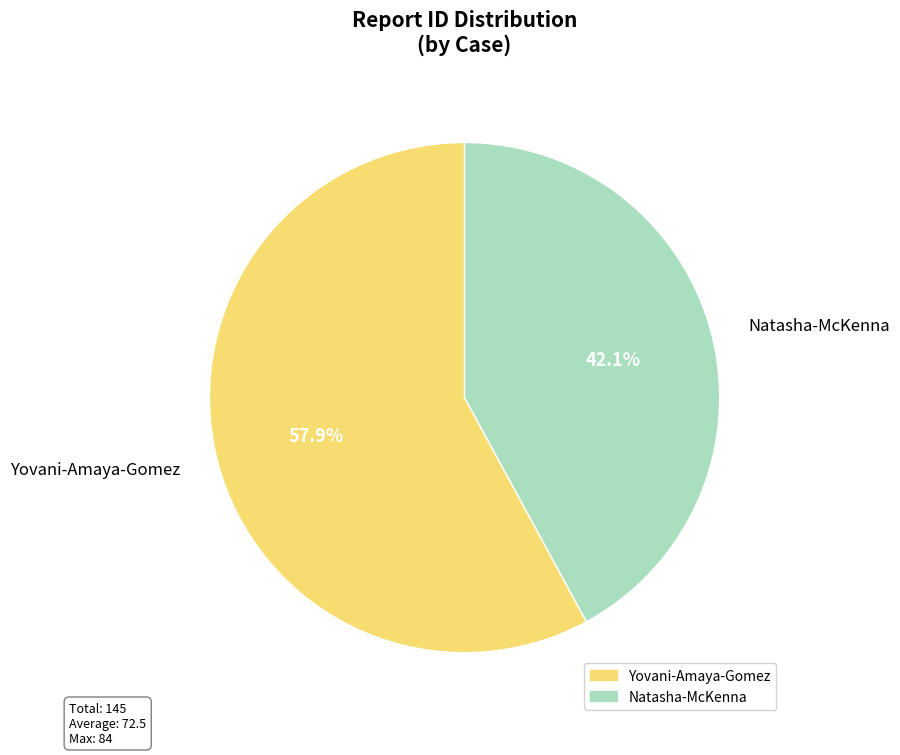

Combined, do Yovani-Amaya-Gomez and Natasha-McKenna account for over 50%?

Yes